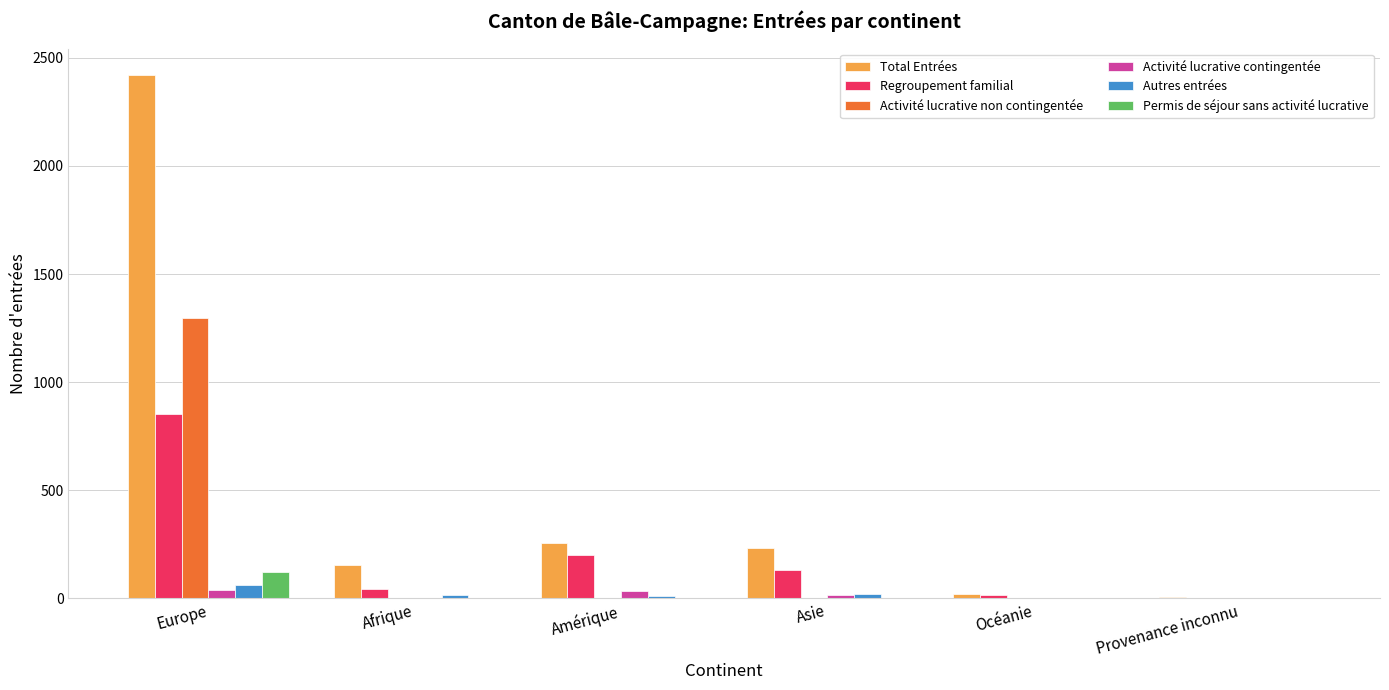

Which series has the largest total across all categories?

Total Entrées